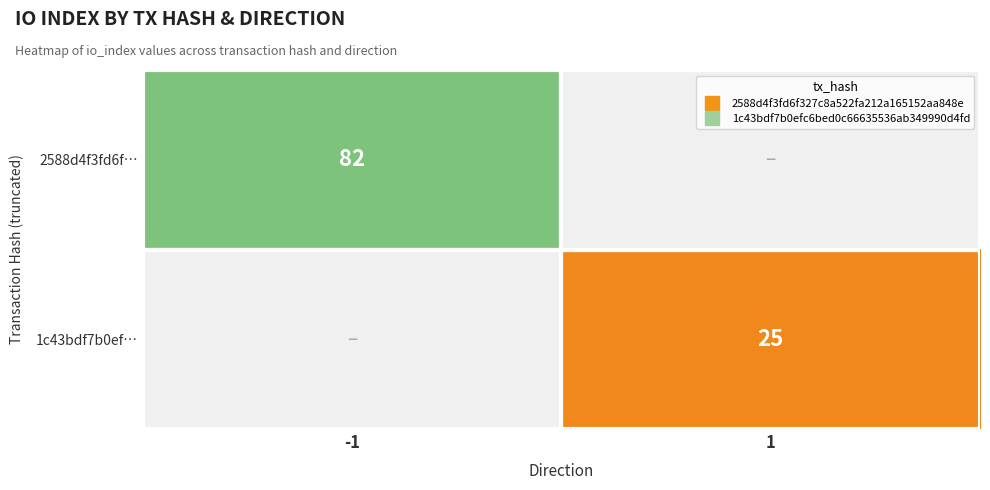

Which has a higher value, 1 or -1?

-1